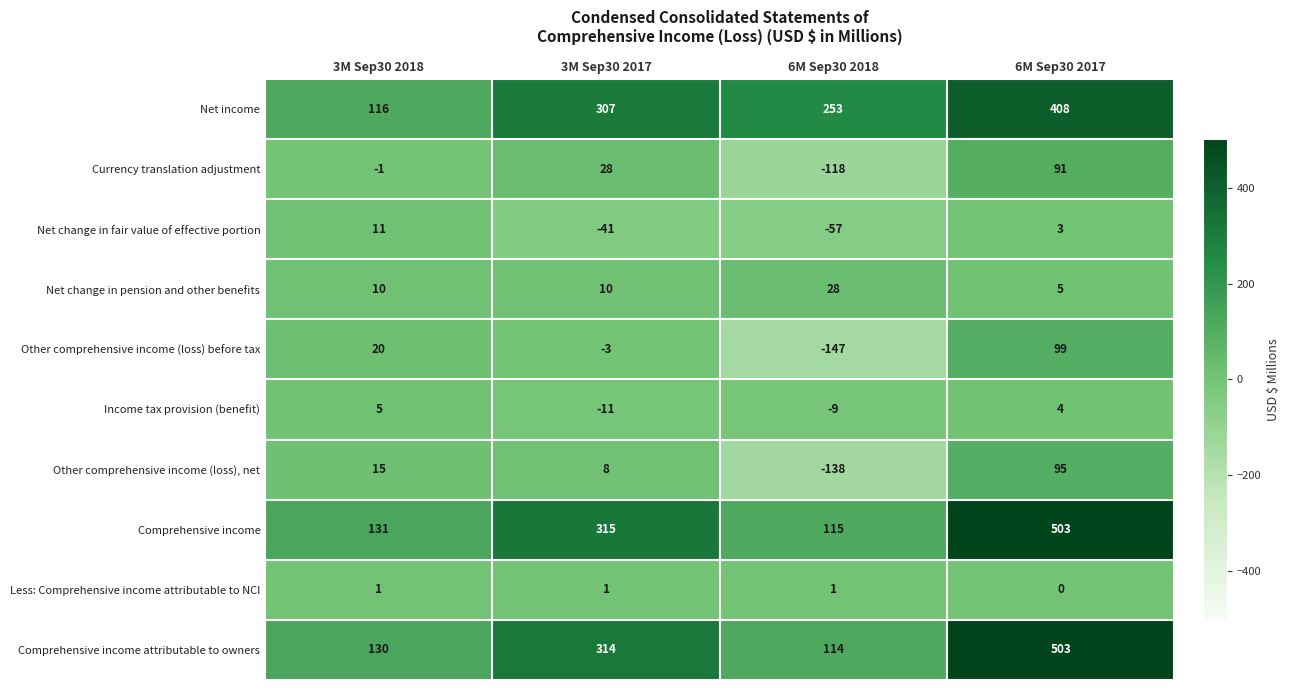

Which series has the widest spread of values?

Comprehensive income attributable to owners